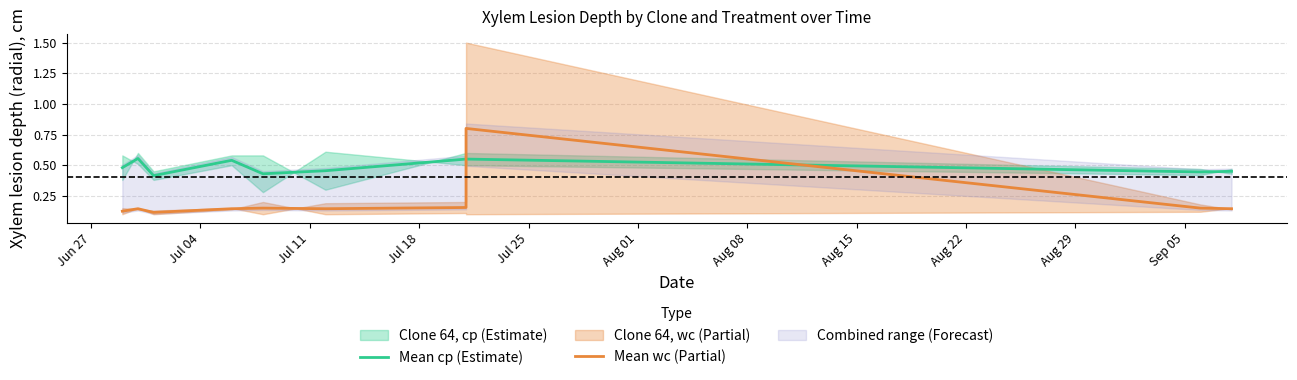

What is the value of the Mean cp (Estimate) point at the 8th from the left?

0.6